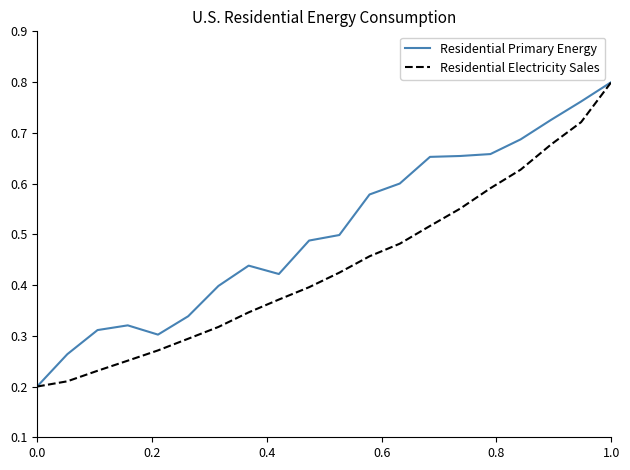

List the series in order of their overall mean, highest first.

Residential Primary Energy, Residential Electricity Sales